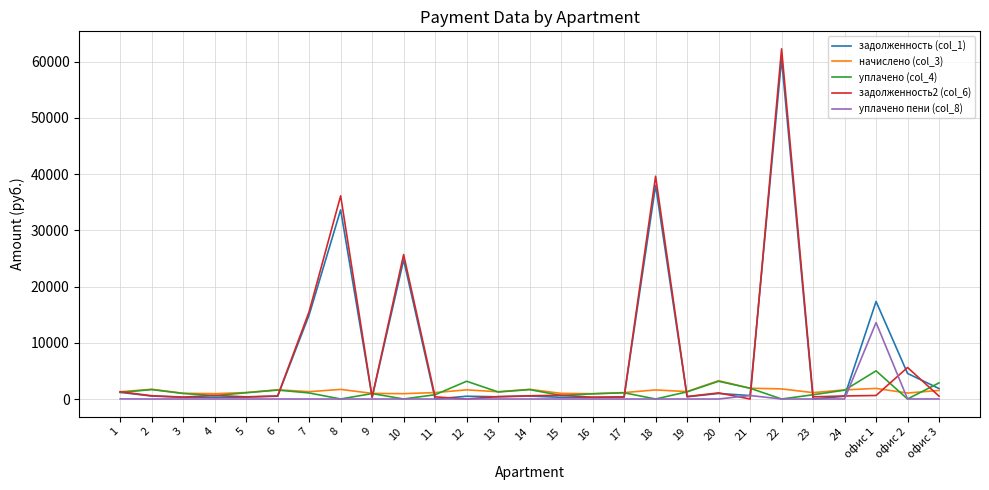

What is the greatest value displayed?

62287.1